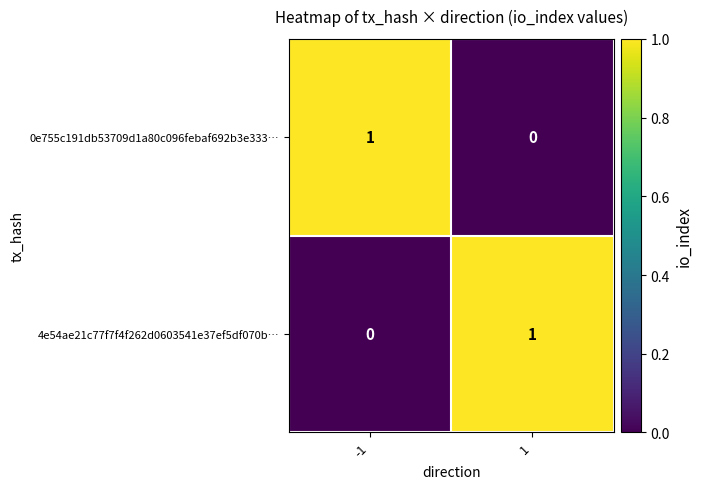

At -1, list the series in order from smallest to largest.

4e54ae21c77f7f4f262d0603541e37ef5df070b…, 0e755c191db53709d1a80c096febaf692b3e333…